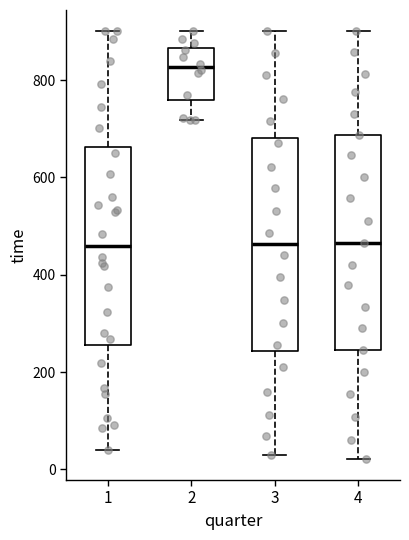

Where is the upper edge of the box at x = 3 on the y-axis? The values are not printed on the chart, so give them approximately, as read against the axis.

680